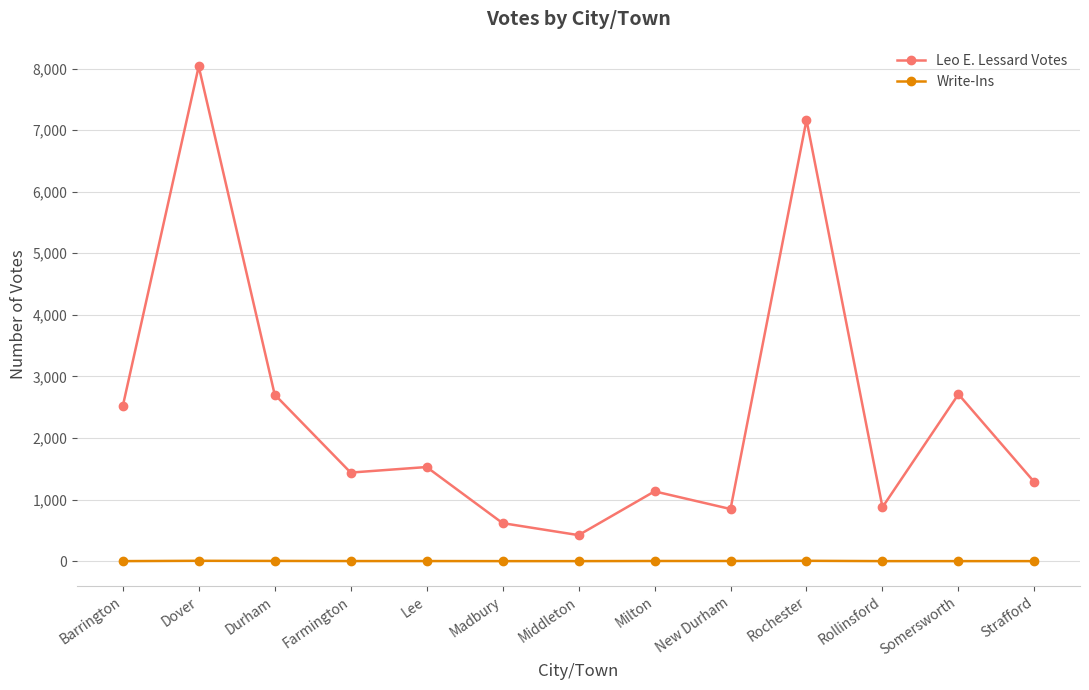

True or false: Leo E. Lessard Votes has a value of 114 at Middleton.

False